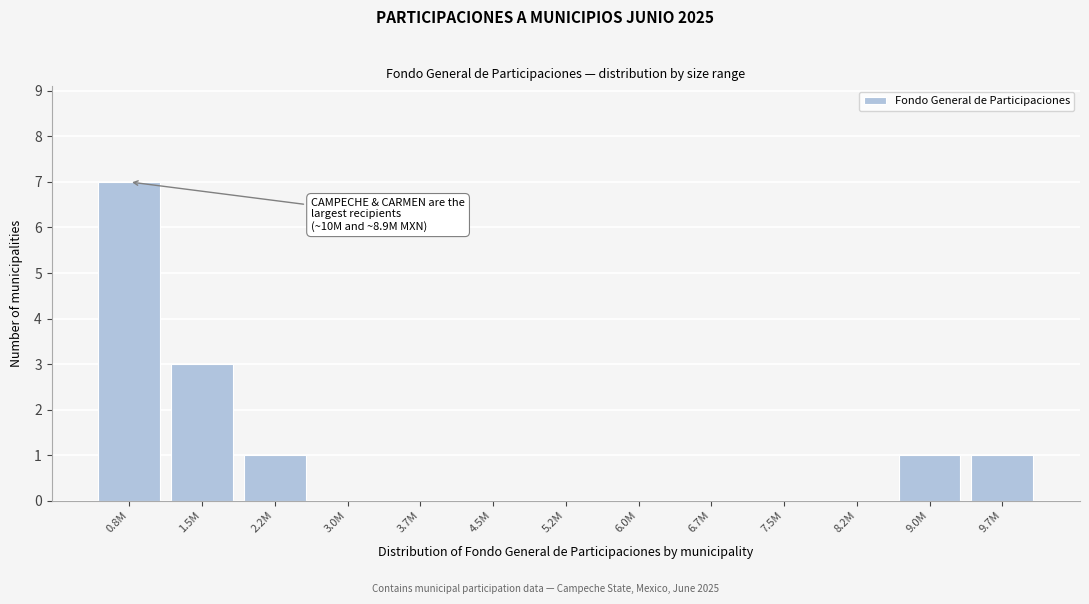

Reading left to right, what are all the values shown in this chart?

0.8M=7	1.5M=3	2.2M=1	3.0M=0	3.7M=0	4.5M=0	5.2M=0	6.0M=0	6.7M=0	7.5M=0	8.2M=0	9.0M=1	9.7M=1